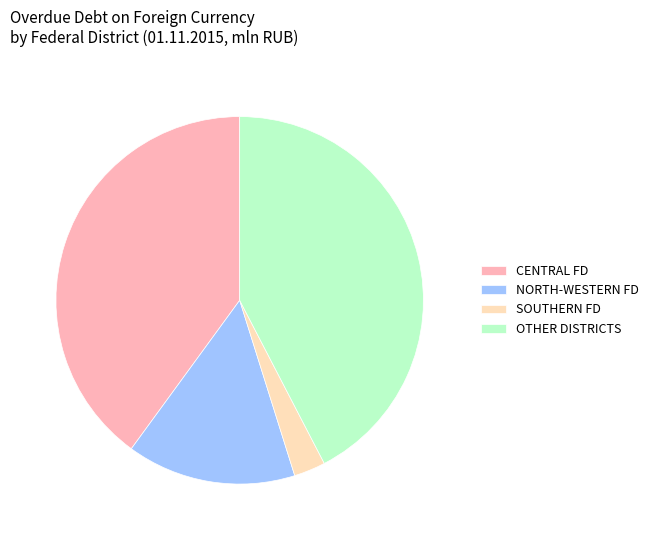

Do CENTRAL FD and SOUTHERN FD together represent more than half of the pie?

No